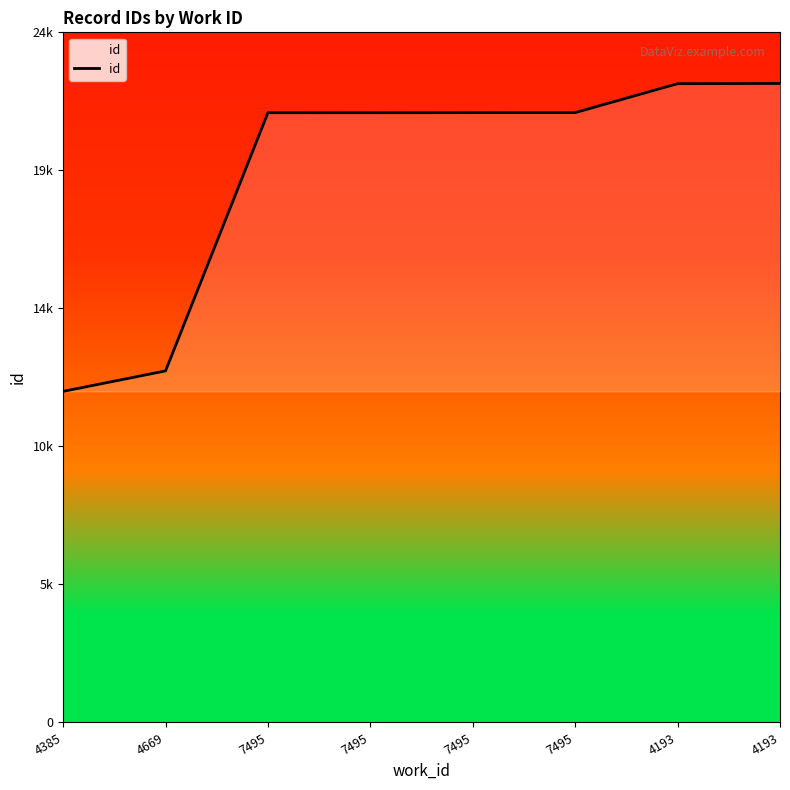

Does the chart display data point markers on the line(s)?

No